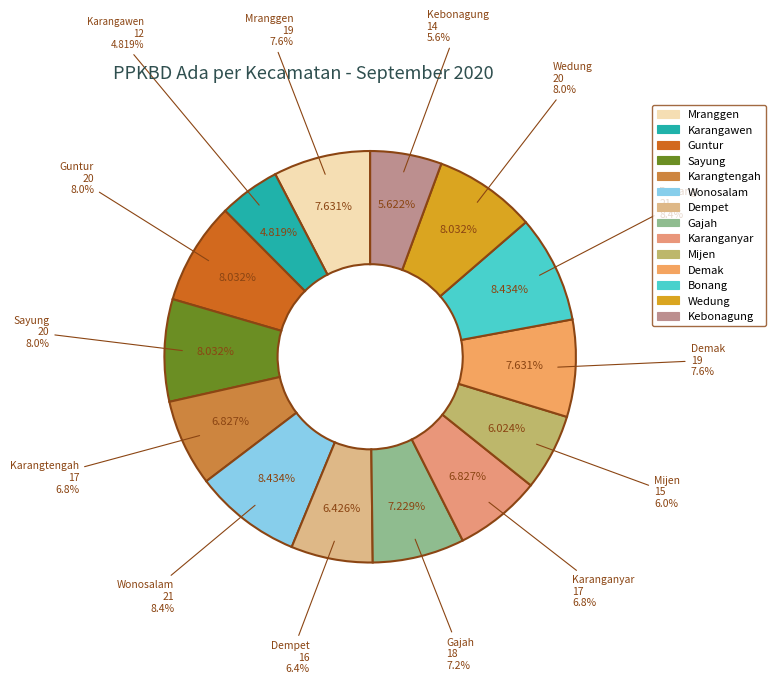

What is the smallest slice in the pie chart?

Karangawen